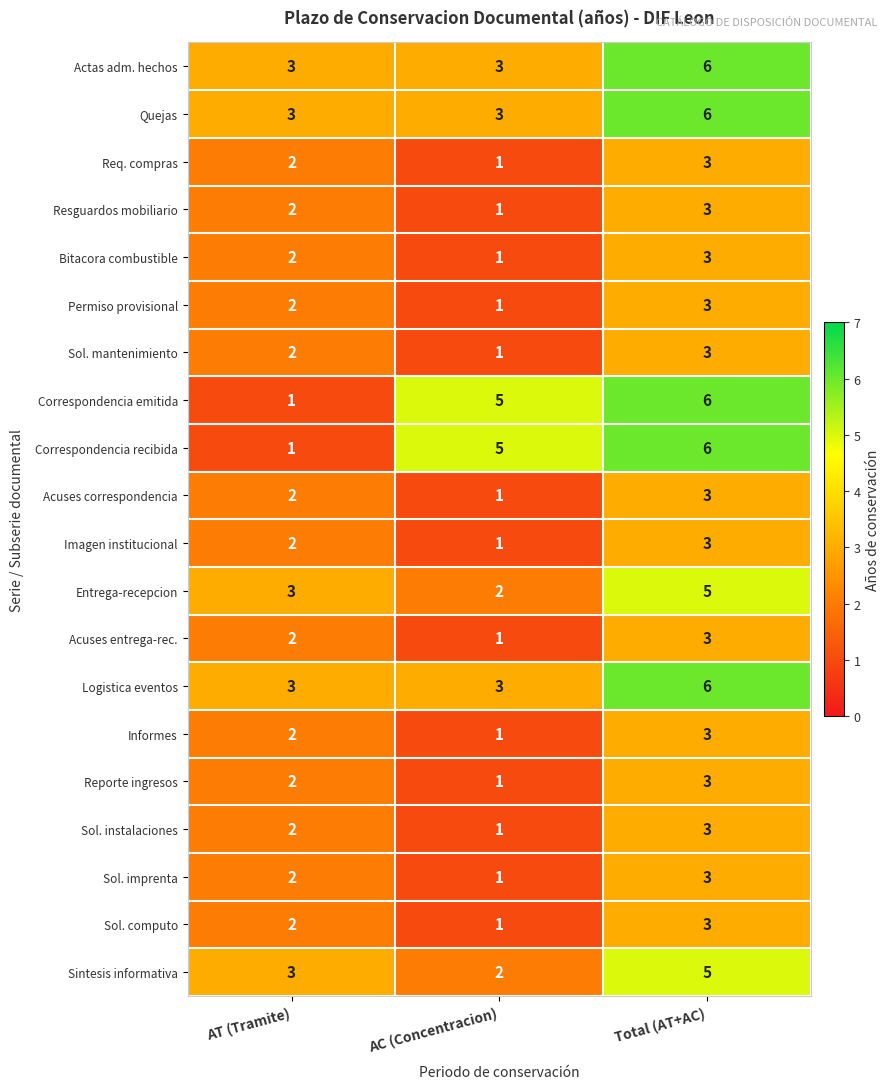

At which category is the sum across all series the highest?

Total (AT+AC)